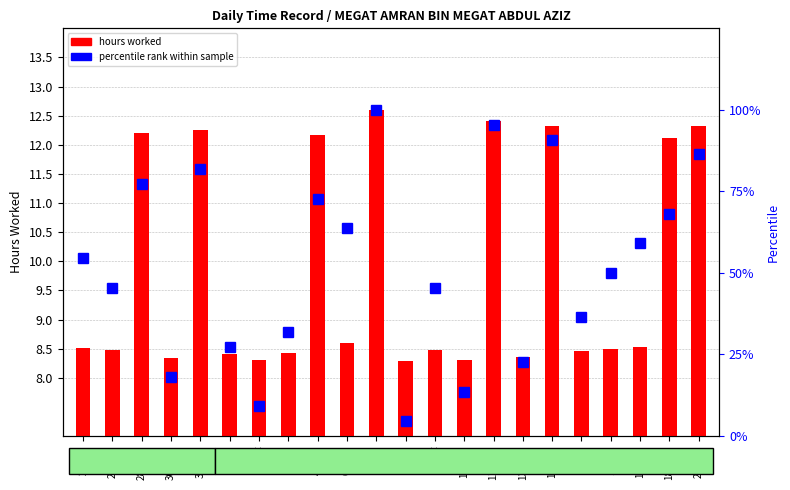

Which has a higher value, 30-Wed or 9-Sat?

9-Sat